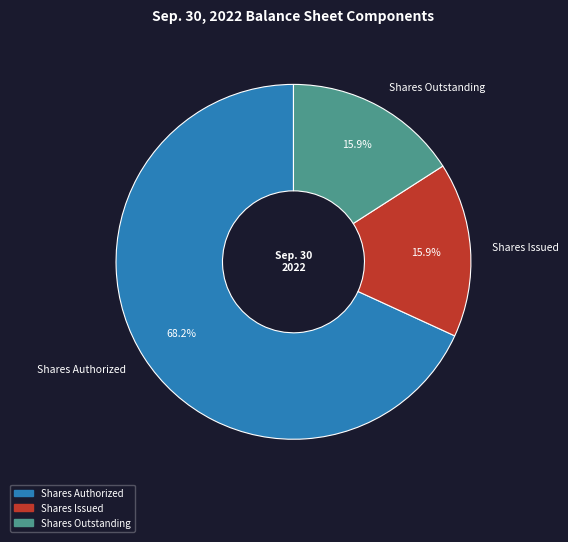

Is there a majority slice in this chart?

Yes